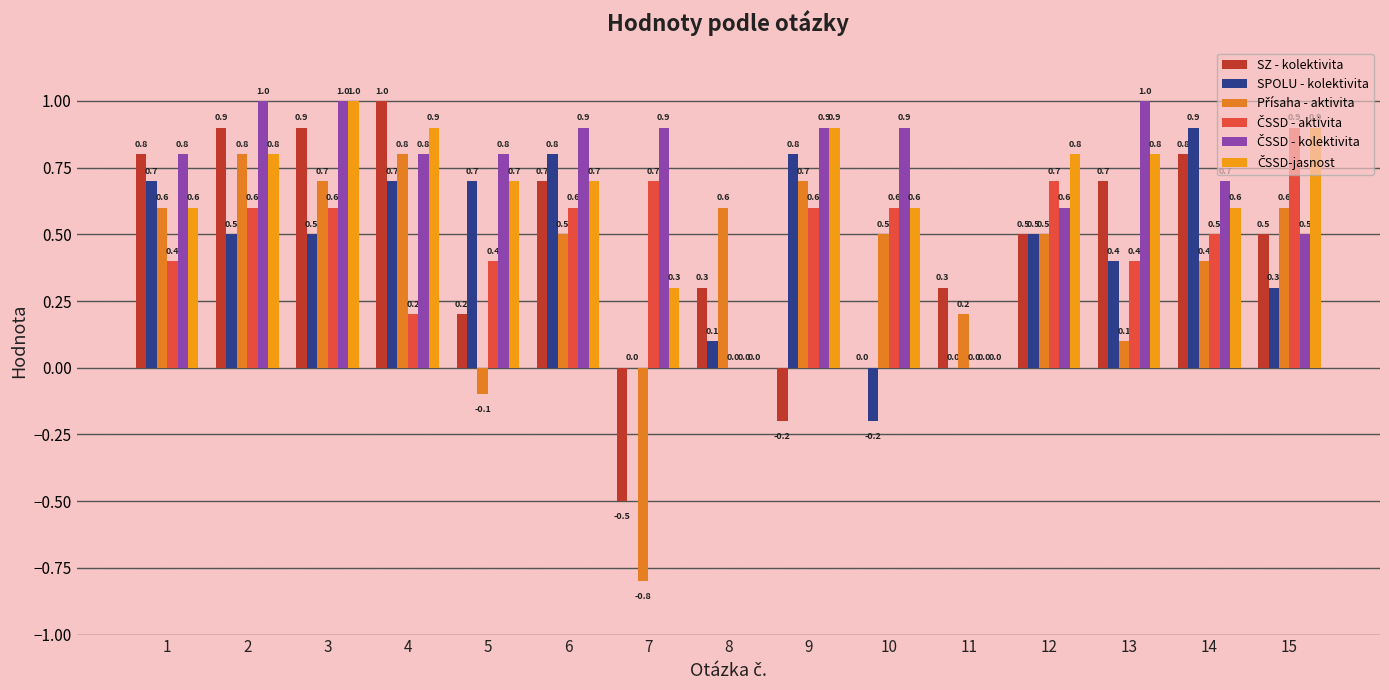

What is the sum of the SZ - kolektivita values at 6 and 15?

1.2